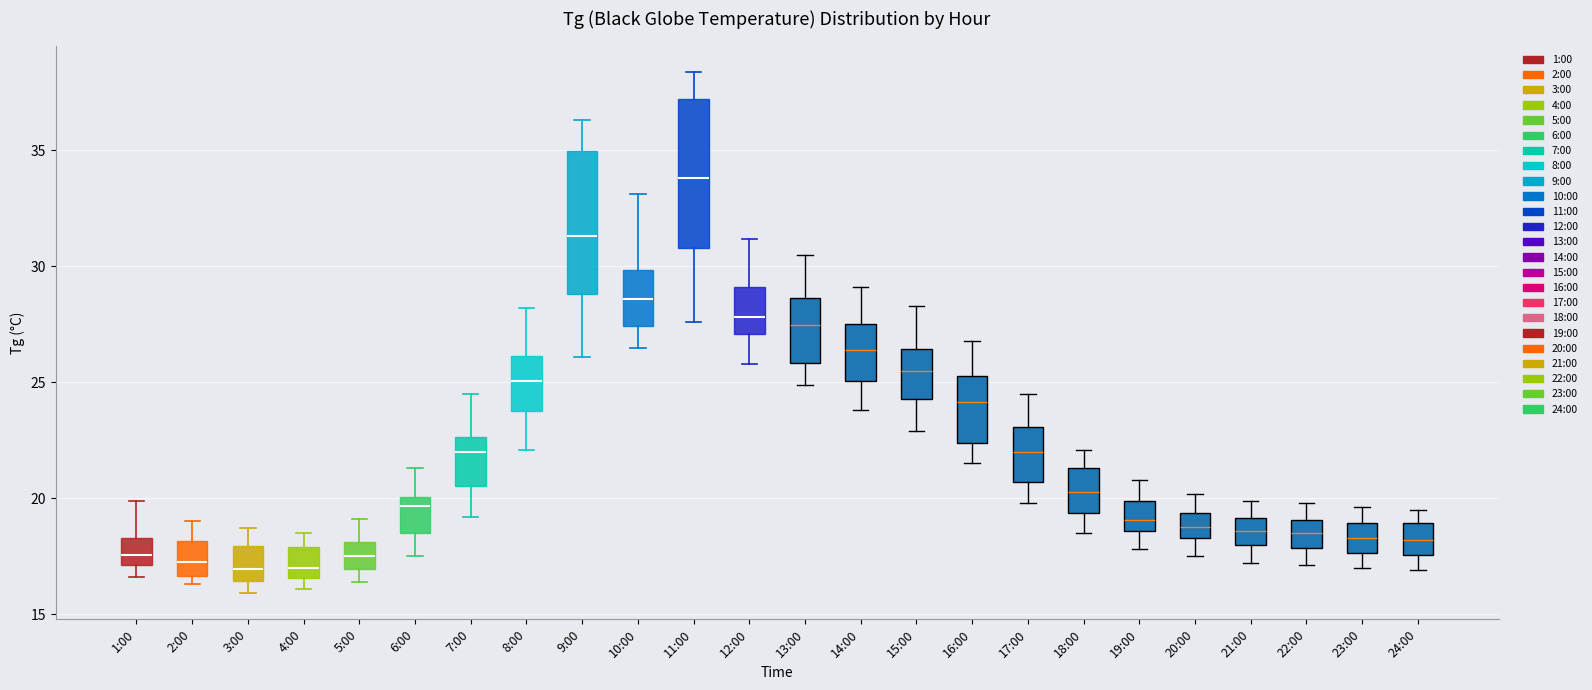

Reading left to right, read every box against the y-axis: the position of its median line, the range the box covers, and the ends of its whiskers. The values are not printed on the chart, so give them approximately, as read against the axis.

1:00: median 17.5, box 17.0 to 18.5, whiskers 16.5 to 20.0
2:00: median 17.5, box 16.5 to 18.0, whiskers 16.5 (just below the box's lower edge) to 19.0
3:00: median 17.0, box 16.5 to 18.0, whiskers 16.0 to 18.5
4:00: median 17.0, box 16.5 to 18.0, whiskers 16.0 to 18.5
5:00: median 17.5, box 17.0 to 18.0, whiskers 16.5 to 19.0
6:00: median 19.5, box 18.5 to 20.0, whiskers 17.5 to 21.5
7:00: median 22.0, box 20.5 to 22.5, whiskers 19.0 to 24.5
8:00: median 25.0, box 24.0 to 26.0, whiskers 22.0 to 28.0
9:00: median 31.5, box 29.0 to 35.0, whiskers 26.0 to 36.5
10:00: median 28.5, box 27.5 to 30.0, whiskers 26.5 to 33.0
11:00: median 34.0, box 31.0 to 37.0, whiskers 27.5 to 38.5
12:00: median 28.0, box 27.0 to 29.0, whiskers 26.0 to 31.0
13:00: median 27.5, box 26.0 to 28.5, whiskers 25.0 to 30.5
14:00: median 26.5, box 25.0 to 27.5, whiskers 24.0 to 29.0
15:00: median 25.5, box 24.5 to 26.5, whiskers 23.0 to 28.5
16:00: median 24.0, box 22.5 to 25.5, whiskers 21.5 to 27.0
17:00: median 22.0, box 20.5 to 23.0, whiskers 20.0 to 24.5
18:00: median 20.5, box 19.5 to 21.5, whiskers 18.5 to 22.0
19:00: median 19.0, box 18.5 to 20.0, whiskers 18.0 to 21.0
20:00: median 19.0, box 18.5 to 19.5, whiskers 17.5 to 20.0
21:00: median 18.5, box 18.0 to 19.0, whiskers 17.0 to 20.0
22:00: median 18.5, box 18.0 to 19.0, whiskers 17.0 to 20.0
23:00: median 18.5, box 17.5 to 19.0, whiskers 17.0 to 19.5
24:00: median 18.0, box 17.5 to 19.0, whiskers 17.0 to 19.5